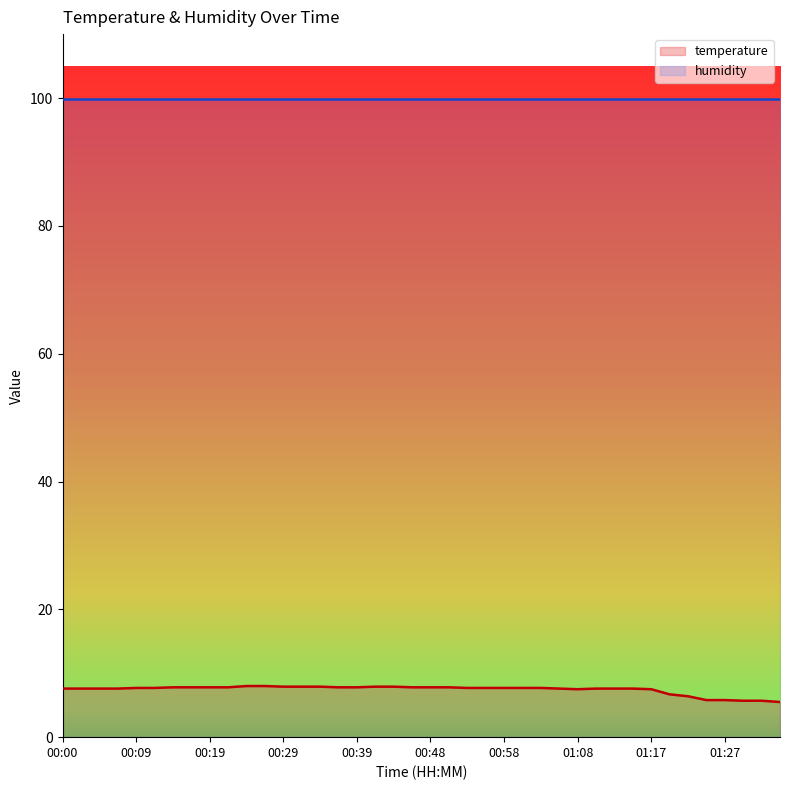

Which series has the largest total across all categories?

humidity